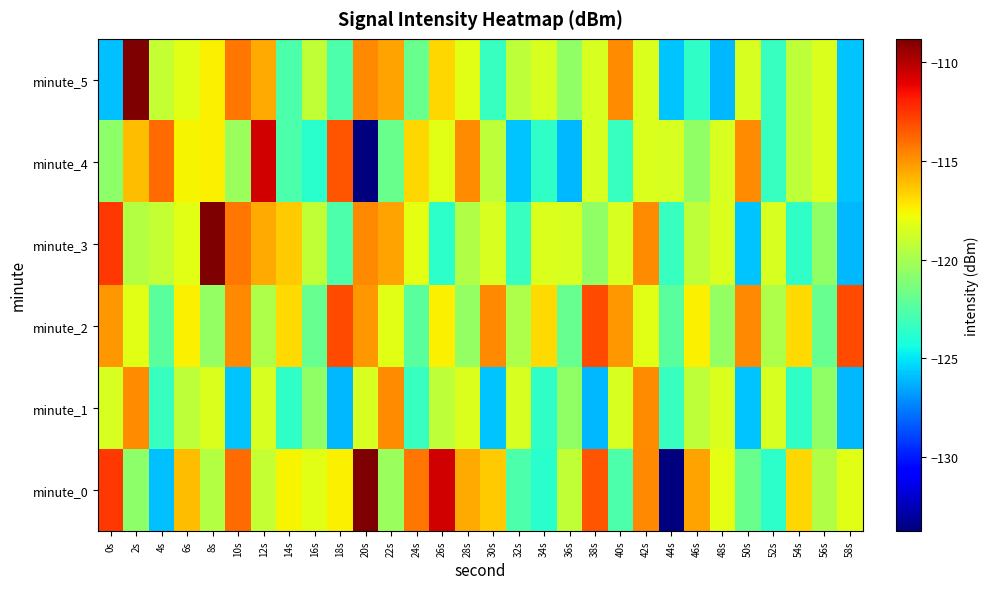

Rank the series at 12s from highest to lowest value.

minute_4, minute_3, minute_5, minute_1, minute_0, minute_2